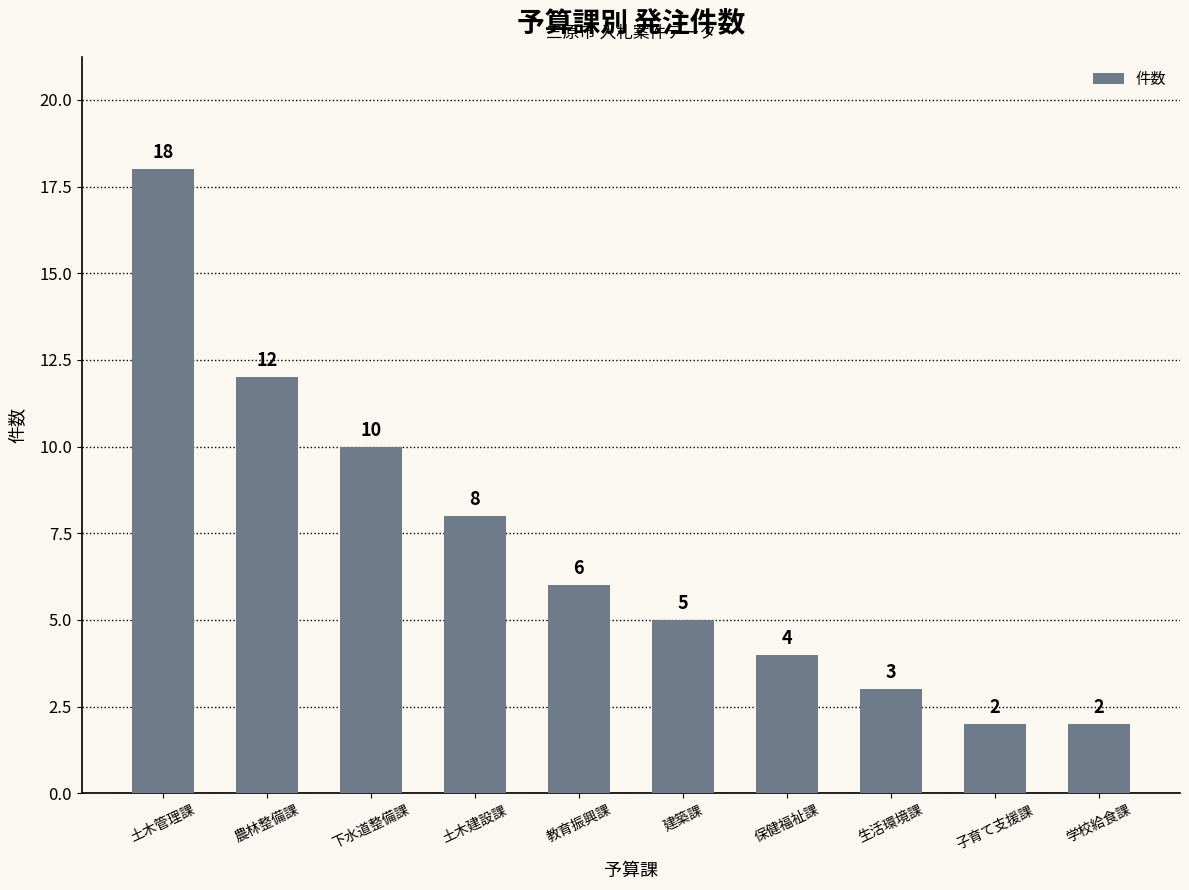

The chart shows a value of 3 at 生活環境課. True or false?

True